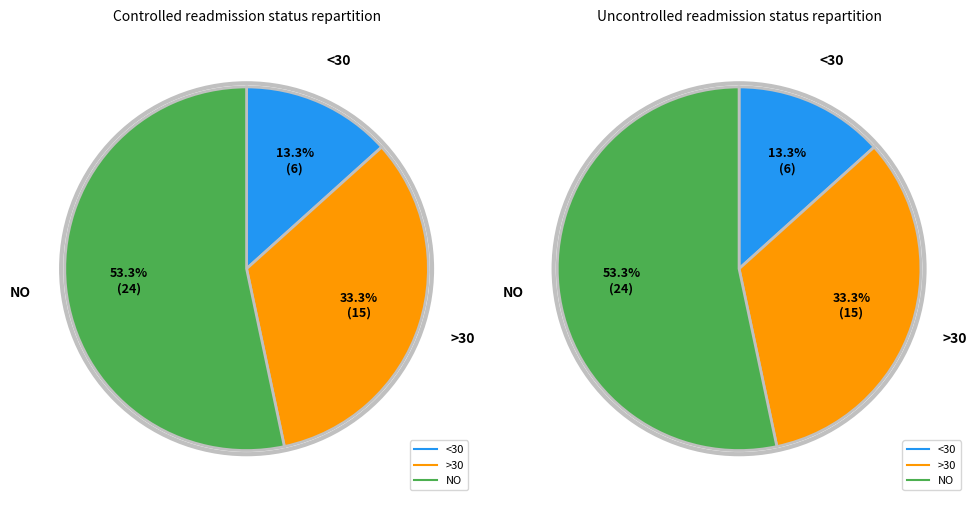

Is 6 the majority of the pie?

No